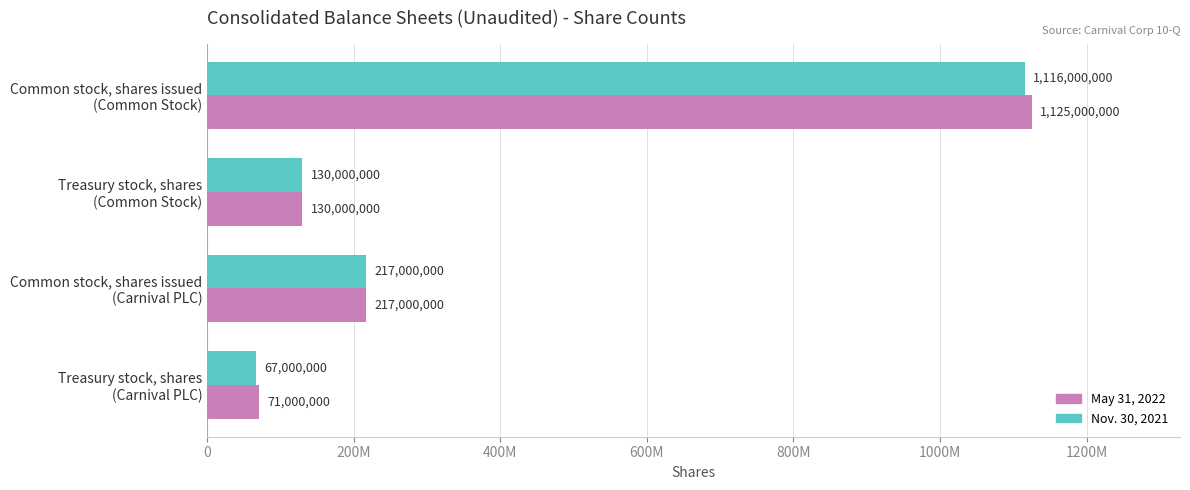

What is the difference between the maximum and minimum values in the Nov. 30, 2021 series?

1049000000